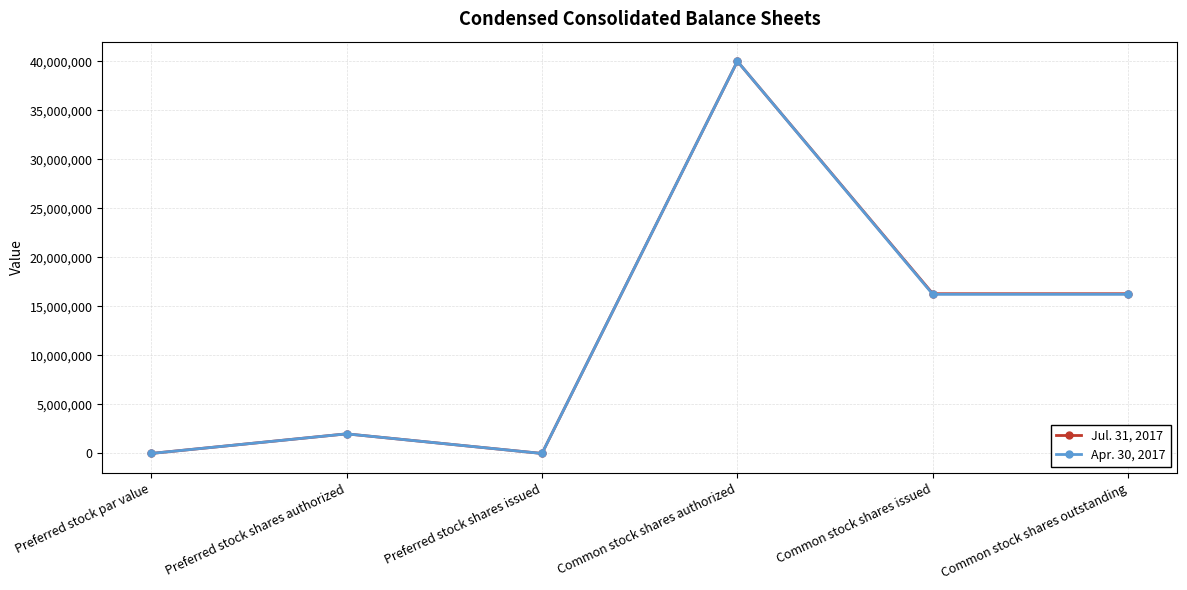

True or false: Jul. 31, 2017 has more than 2 interior local peaks.

False